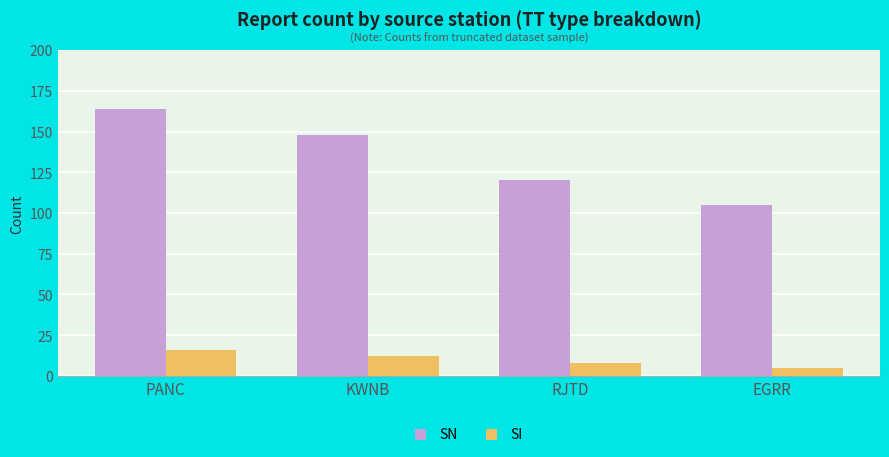

What position from the right is PANC?

4